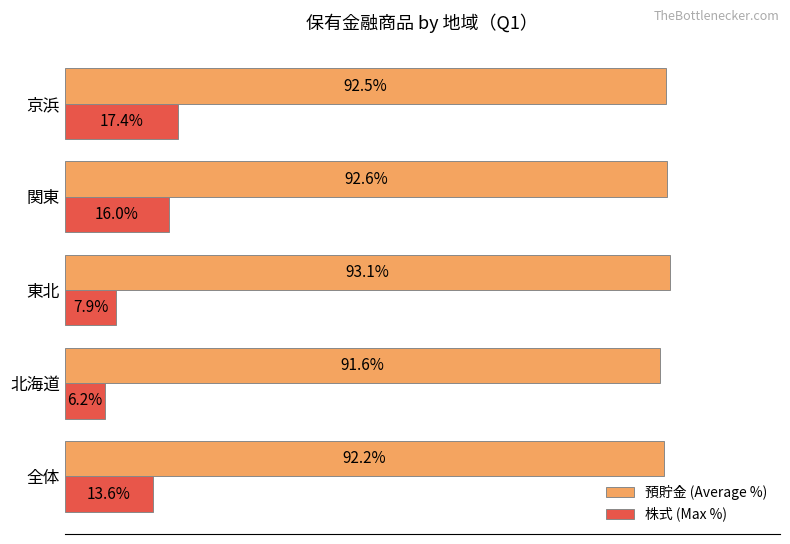

Which category has the lowest value in the 預貯金 (Average %) series?

北海道